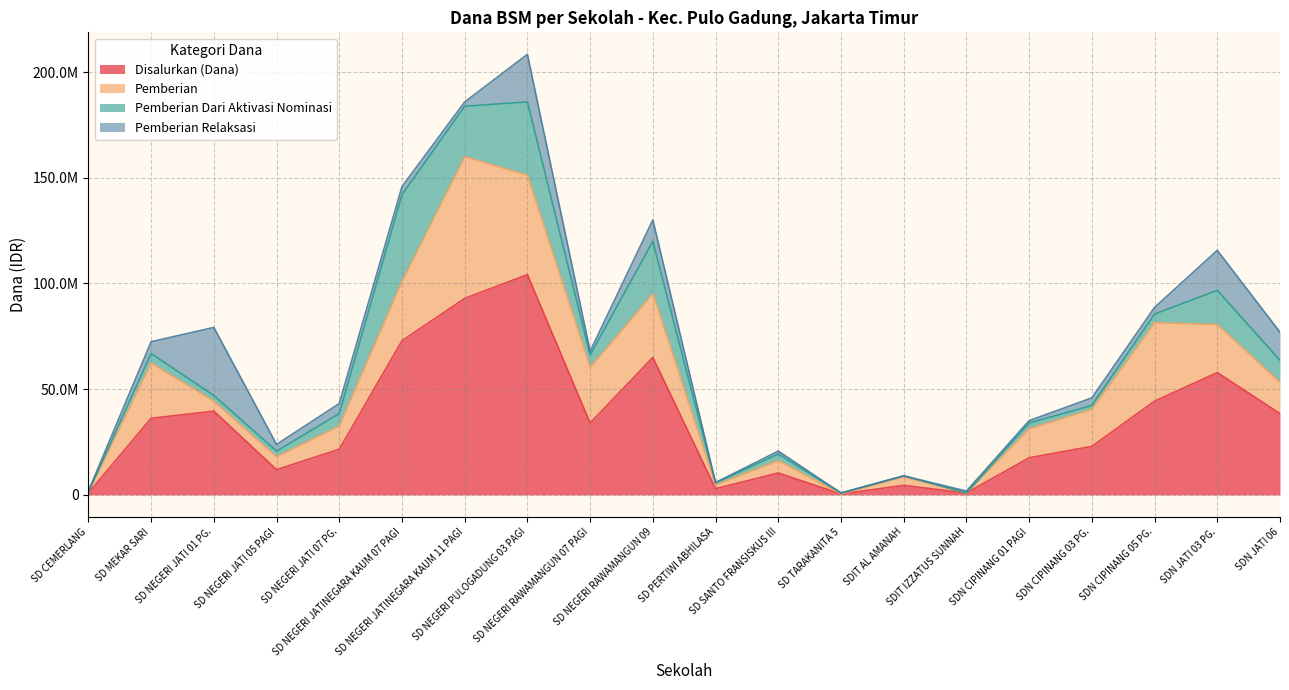

Which series changed the most between SD NEGERI JATI 05 PAGI and SD NEGERI PULOGADUNG 03 PAGI?

Disalurkan (Dana)